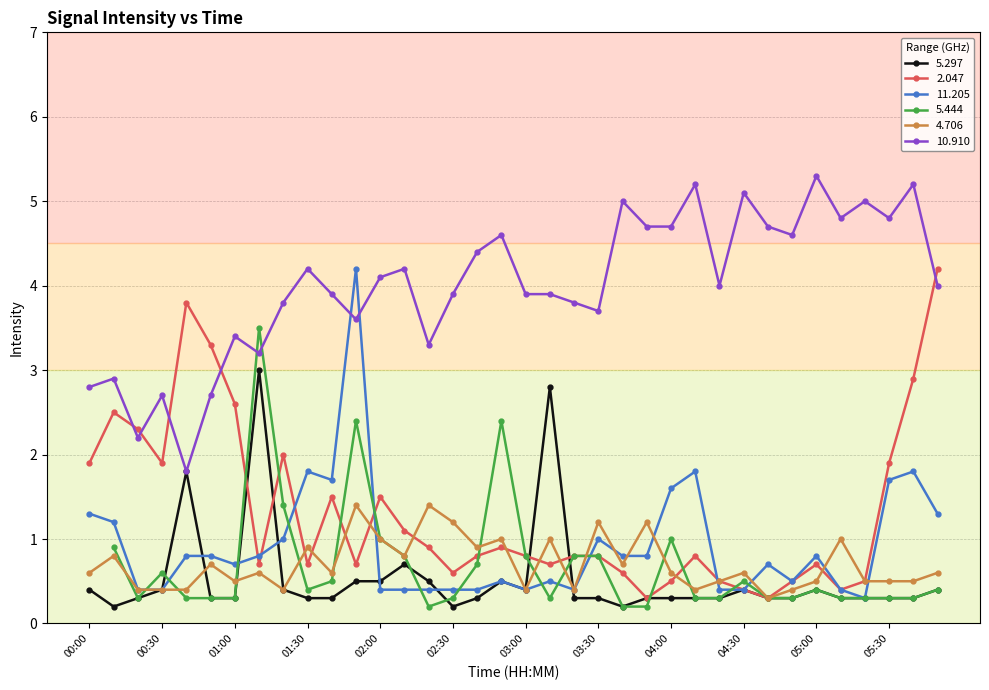

Rank the categories by   5.297 value from lowest to highest.

00:10, 02:30, 03:40, 00:20, 00:50, 01:00, 01:30, 01:40, 02:40, 03:20, 03:30, 03:50, 04:00, 04:10, 04:20, 04:40, 04:50, 05:10, 05:20, 05:30, 05:40, 00:00, 00:30, 01:20, 03:00, 04:30, 05:00, 05:50, 01:50, 02:00, 02:20, 02:50, 02:10, 00:40, 03:10, 01:10